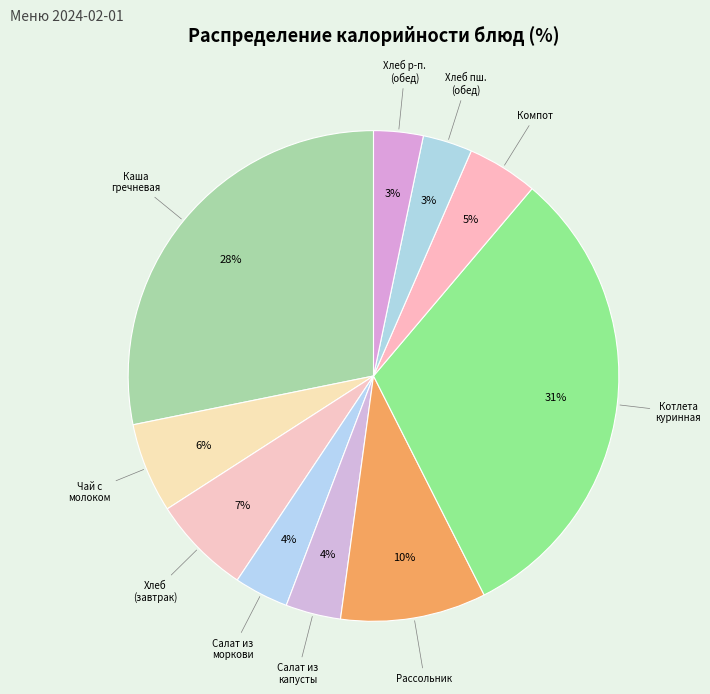

To the nearest percent, what is the difference between the largest and smallest slice percentages?

28%